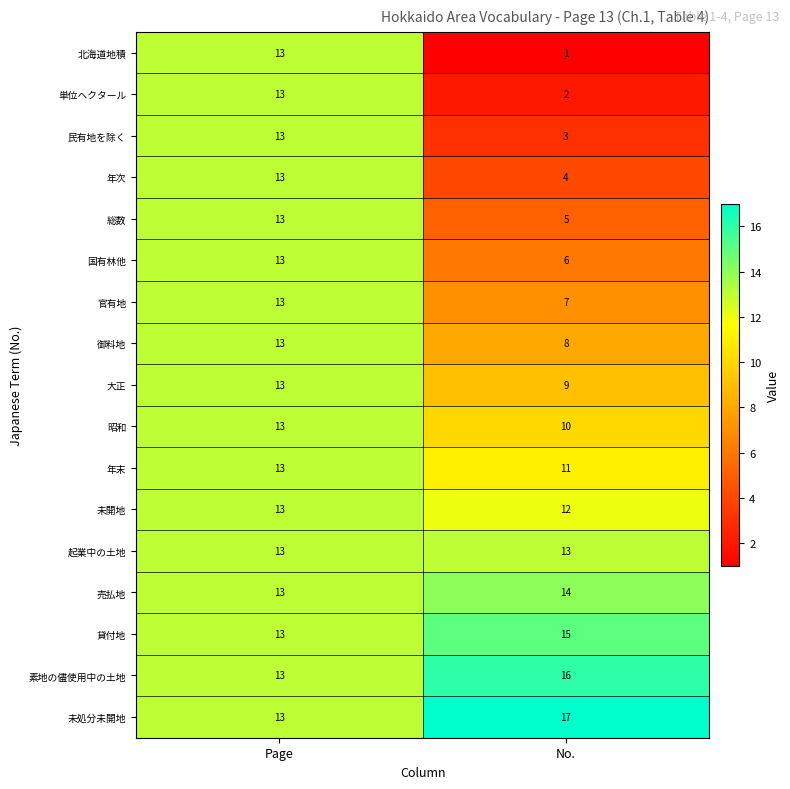

Which category has the lowest value across all series?

No.